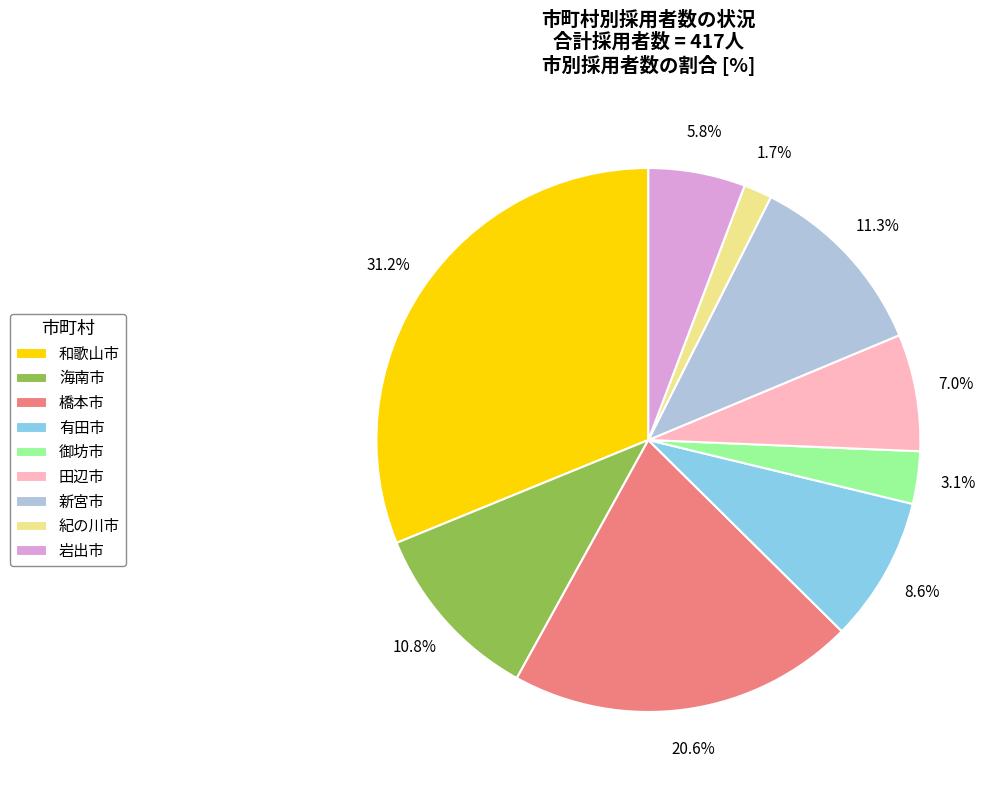

Is there a majority slice in this chart?

No